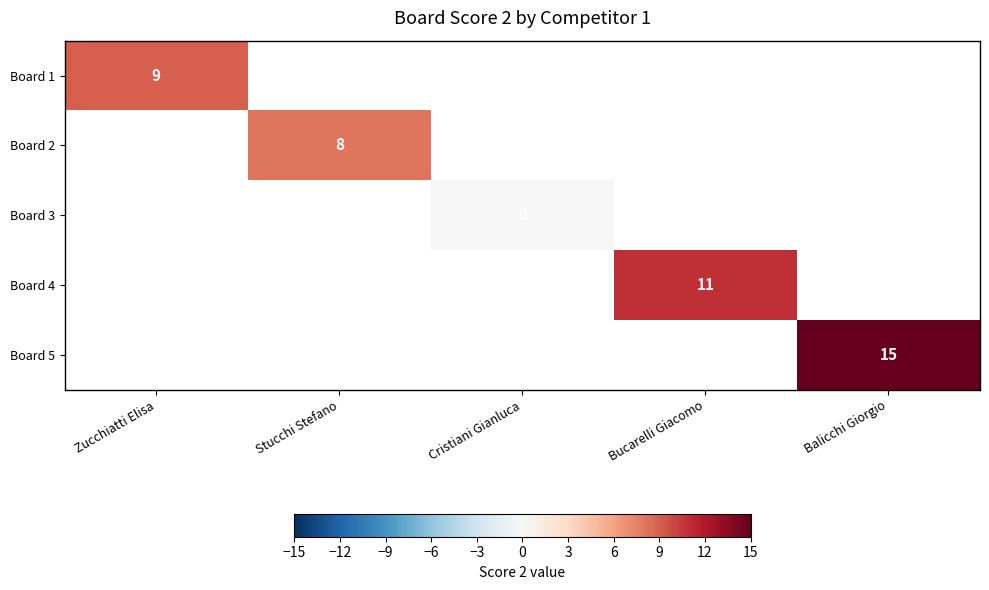

Is it true that Board 4 equals 19 at Bucarelli Giacomo?

False